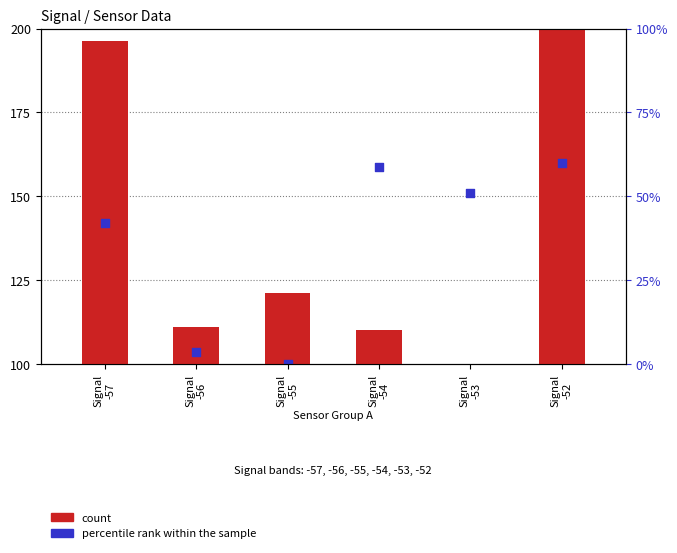

What are all the series names shown in the legend?

count, percentile rank within the sample